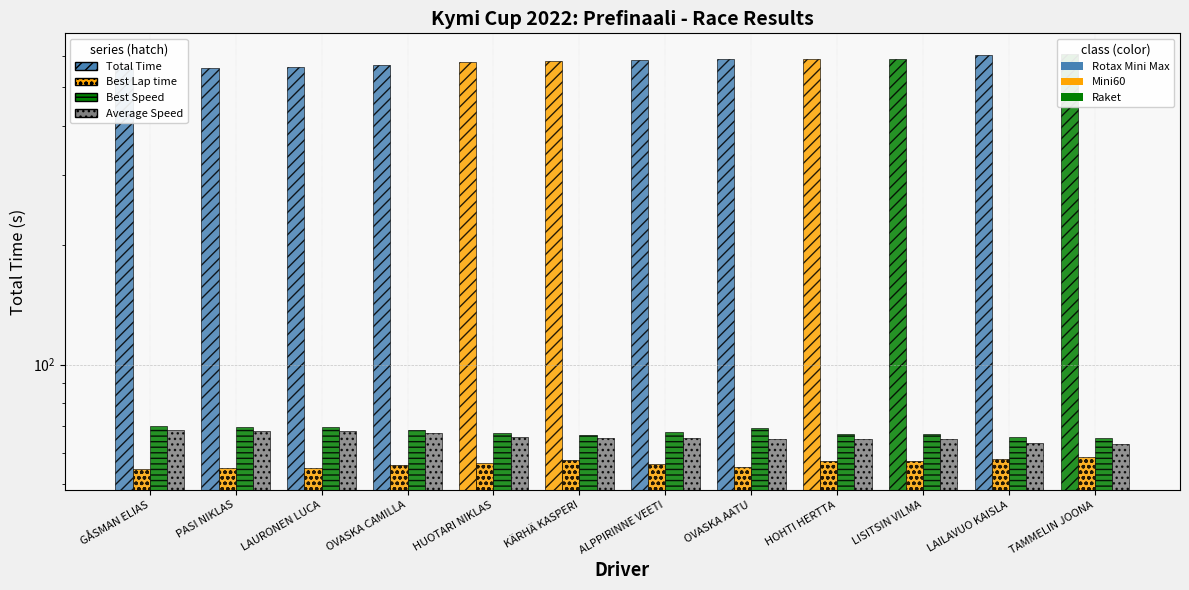

True or false: Best Speed has a value of 69.2 at OVASKA AATU.

True